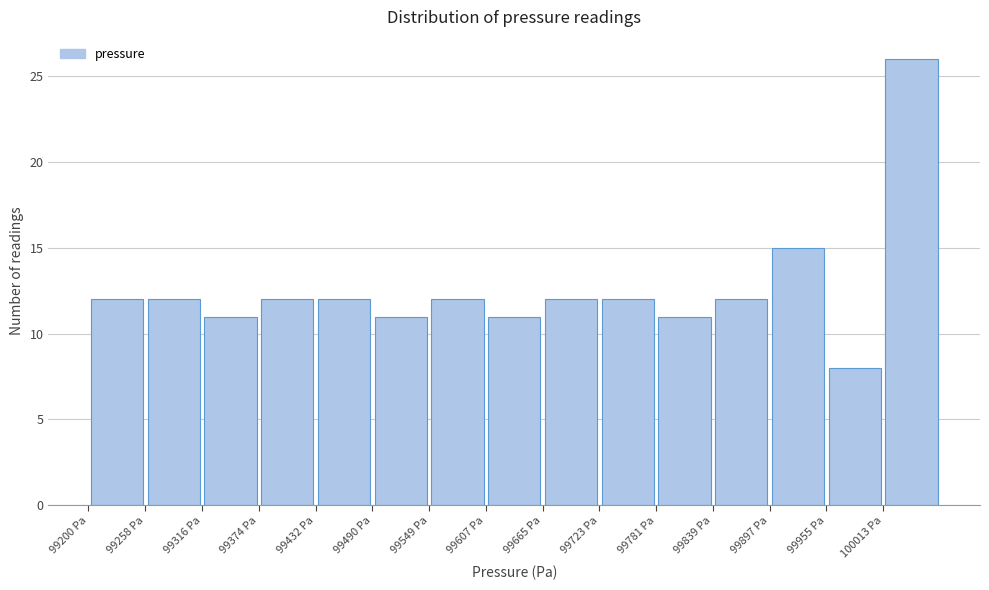

What is the height of the bar covering 99840 to 99900 on the x-axis? Neither the bar edges nor the heights are printed on the chart, so give them approximately, as read against the axes.

12